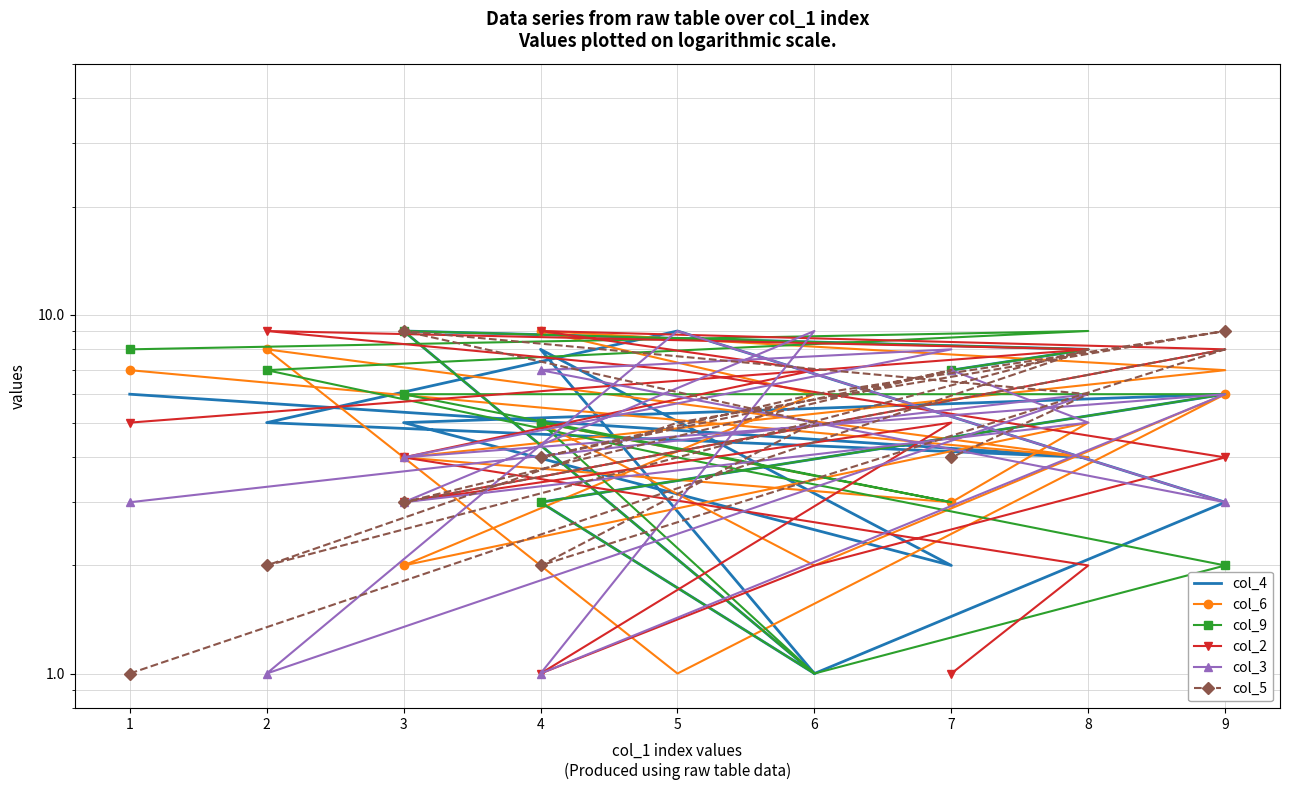

What is the difference between the maximum and minimum values in the col_9 series?

8